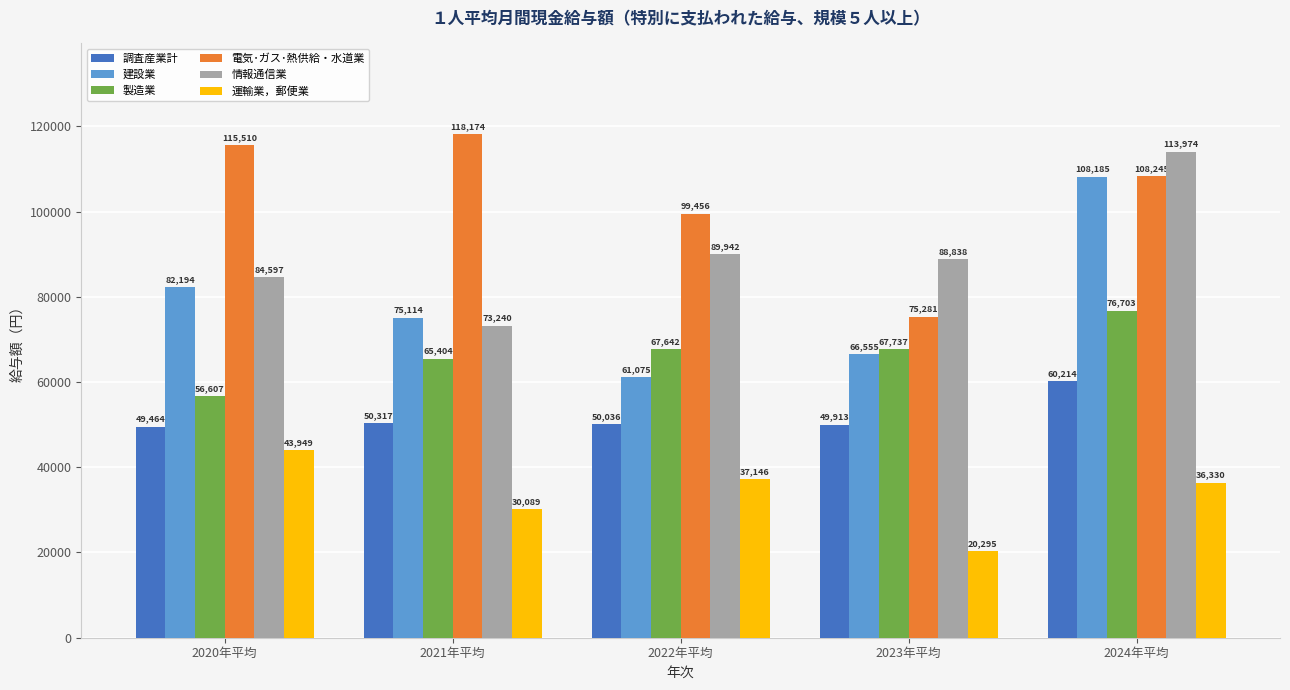

Between 2022年平均 and 2024年平均, which series saw the biggest shift?

建設業